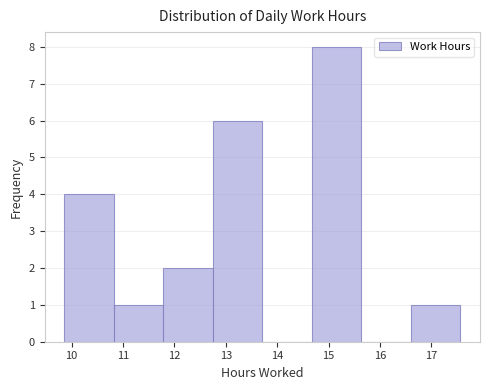

Reading left to right, list every bar in this chart as the range it spans on the x-axis followed by its height. Neither the bar edges nor the heights are printed on the chart, so give them approximately, as read against the axes.

9.9 to 10.8: 4
10.8 to 11.8: 1
11.8 to 12.7: 2
12.7 to 13.7: 6
13.7 to 14.7: 0
14.7 to 15.6: 8
15.6 to 16.6: 0
16.6 to 17.6: 1